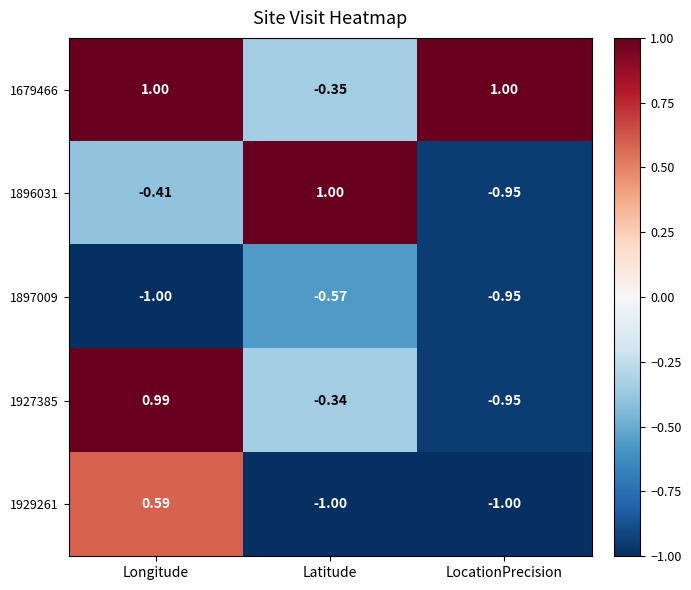

At which label does 1897009 reach its peak?

Latitude